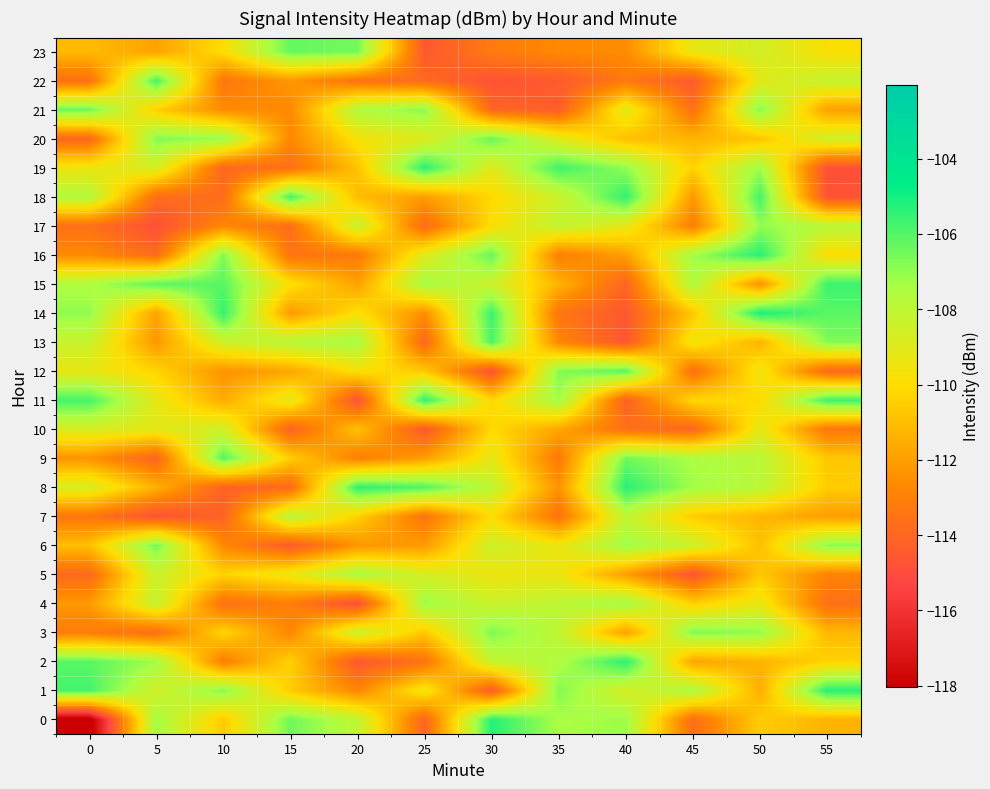

Reading right to left, transcribe all the data shown in this chart.

0: 55=-111.3	50=-110.5	45=-113.7	40=-107.2	35=-107.4	30=-105.3	25=-114.1	20=-108.1	15=-106.4	10=-110.6	5=-107.3	0=-118.6
1: 55=-105.3	50=-111.5	45=-107.4	40=-108.7	35=-106.8	30=-114.4	25=-109.5	20=-112.8	15=-110.6	10=-106.8	5=-108.6	0=-105.8
2: 55=-110.3	50=-111.3	45=-111.8	40=-105.4	35=-107.6	30=-108.2	25=-113.5	20=-114.6	15=-110.4	10=-113.1	5=-107.2	0=-106.1
3: 55=-111.2	50=-107.0	45=-106.7	40=-111.9	35=-108.0	30=-106.7	25=-110.7	20=-108.3	15=-112.8	10=-110.3	5=-113.7	0=-113.1
4: 55=-113.6	50=-109.3	45=-110.4	40=-107.2	35=-108.0	30=-108.4	25=-107.2	20=-115.0	15=-113.0	10=-113.6	5=-108.2	0=-112.1
5: 55=-112.9	50=-110.7	45=-114.7	40=-112.0	35=-109.4	30=-109.5	25=-108.7	20=-107.4	15=-109.4	10=-110.3	5=-108.3	0=-113.9
6: 55=-106.9	50=-111.0	45=-108.4	40=-107.2	35=-109.5	30=-108.4	25=-112.1	20=-112.2	15=-114.4	10=-112.7	5=-106.5	0=-110.9
7: 55=-112.0	50=-111.2	45=-110.6	40=-108.1	35=-113.5	30=-110.0	25=-113.4	20=-110.4	15=-107.8	10=-114.1	5=-114.8	0=-113.4
8: 55=-110.5	50=-107.9	45=-107.2	40=-105.3	35=-112.4	30=-108.0	25=-105.9	20=-105.4	15=-113.9	10=-114.2	5=-111.4	0=-108.7
9: 55=-110.7	50=-107.8	45=-107.4	40=-106.5	35=-113.3	30=-109.2	25=-112.0	20=-113.0	15=-110.5	10=-106.0	5=-114.1	0=-112.3
10: 55=-113.3	50=-109.2	45=-114.0	40=-113.6	35=-111.7	30=-110.1	25=-114.6	20=-110.9	15=-114.2	10=-108.5	5=-109.2	0=-108.8
11: 55=-105.7	50=-110.1	45=-110.2	40=-114.2	35=-107.2	30=-110.2	25=-105.4	20=-114.8	15=-109.1	10=-111.6	5=-109.2	0=-105.8
12: 55=-113.9	50=-109.5	45=-113.6	40=-106.1	35=-106.8	30=-114.8	25=-110.6	20=-109.8	15=-111.7	10=-112.4	5=-110.3	0=-109.3
13: 55=-106.7	50=-111.3	45=-109.5	40=-114.7	35=-112.7	30=-105.9	25=-114.0	20=-107.3	15=-107.8	10=-108.4	5=-112.2	0=-108.3
14: 55=-106.1	50=-105.1	45=-110.7	40=-114.6	35=-113.4	30=-105.7	25=-112.5	20=-109.9	15=-112.1	10=-105.5	5=-111.9	0=-106.9
15: 55=-105.7	50=-112.4	45=-107.6	40=-114.1	35=-111.3	30=-108.4	25=-107.3	20=-111.9	15=-109.8	10=-106.1	5=-106.1	0=-107.5
16: 55=-110.0	50=-105.3	45=-107.3	40=-111.9	35=-113.1	30=-106.3	25=-109.0	20=-113.2	15=-113.5	10=-106.7	5=-113.8	0=-112.6
17: 55=-107.9	50=-107.0	45=-113.0	40=-109.2	35=-108.1	30=-110.0	25=-113.8	20=-108.3	15=-113.7	10=-112.7	5=-114.9	0=-113.6
18: 55=-114.8	50=-105.8	45=-112.2	40=-105.5	35=-108.4	30=-110.1	25=-112.0	20=-111.1	15=-105.8	10=-113.8	5=-113.7	0=-107.6
19: 55=-114.9	50=-107.2	45=-110.4	40=-107.0	35=-105.7	30=-109.1	25=-105.4	20=-110.8	15=-113.6	10=-114.0	5=-108.7	0=-109.5
20: 55=-108.5	50=-110.8	45=-111.3	40=-110.9	35=-109.0	30=-106.4	25=-109.0	20=-109.7	15=-112.7	10=-107.1	5=-106.7	0=-113.9
21: 55=-111.9	50=-106.8	45=-113.6	40=-109.1	35=-114.4	30=-114.0	25=-106.9	20=-107.6	15=-112.7	10=-112.6	5=-110.5	0=-106.4
22: 55=-108.2	50=-109.1	45=-114.5	40=-113.3	35=-114.5	30=-114.8	25=-113.9	20=-113.5	15=-112.2	10=-113.4	5=-105.8	0=-113.6
23: 55=-109.9	50=-108.6	45=-109.3	40=-112.5	35=-112.7	30=-113.2	25=-114.6	20=-106.5	15=-106.3	10=-110.0	5=-111.9	0=-111.1